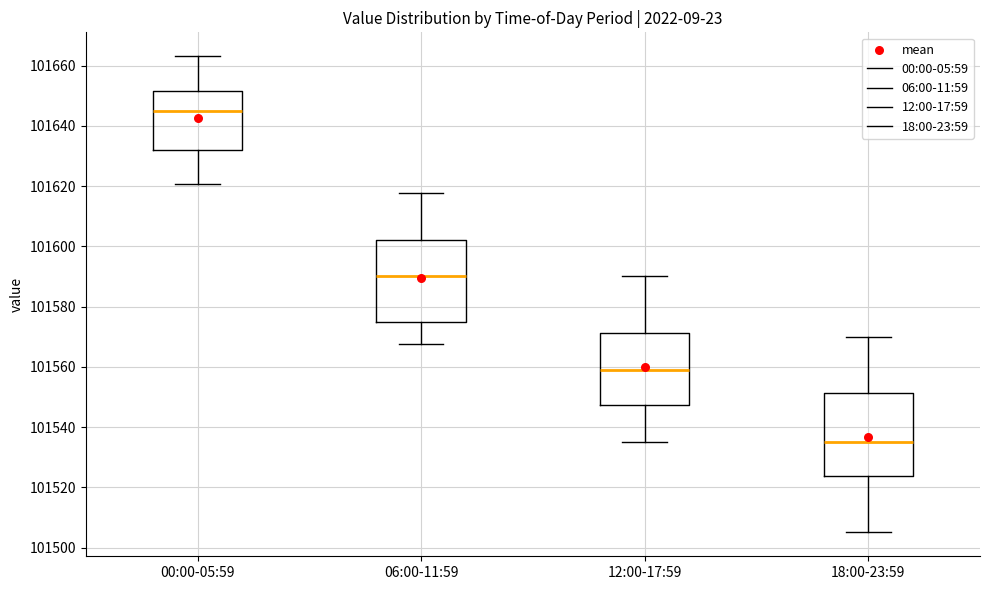

Which box has the highest median line?

00:00-05:59